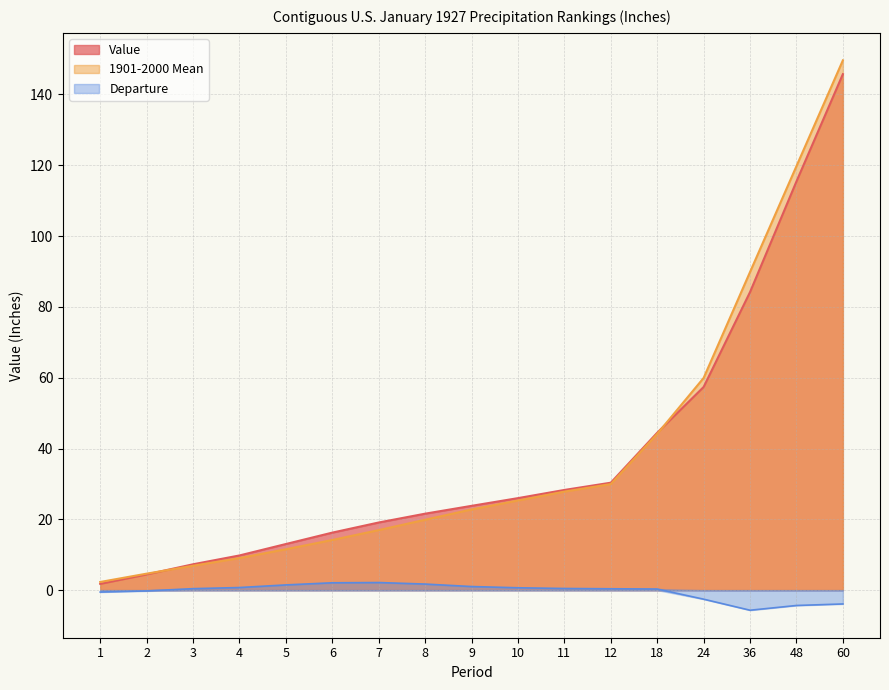

What is the value of the Departure point at the 15th from the left?

-5.7